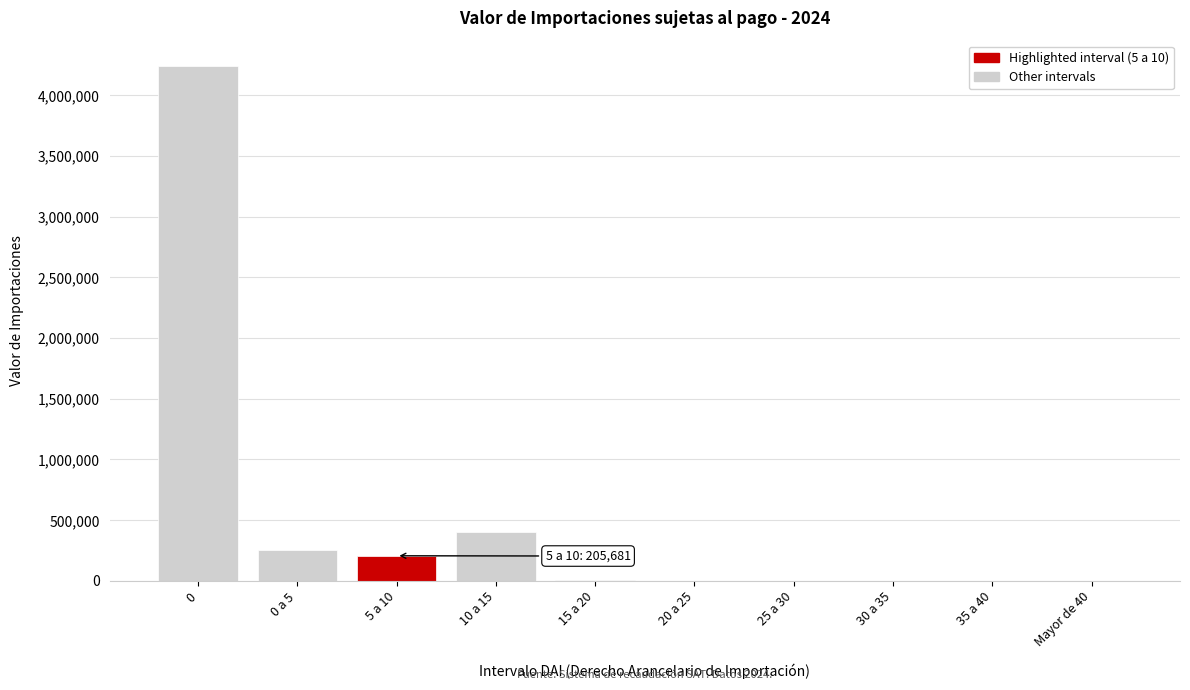

Is it true that the value at 30 a 35 is -2193231.1?

False